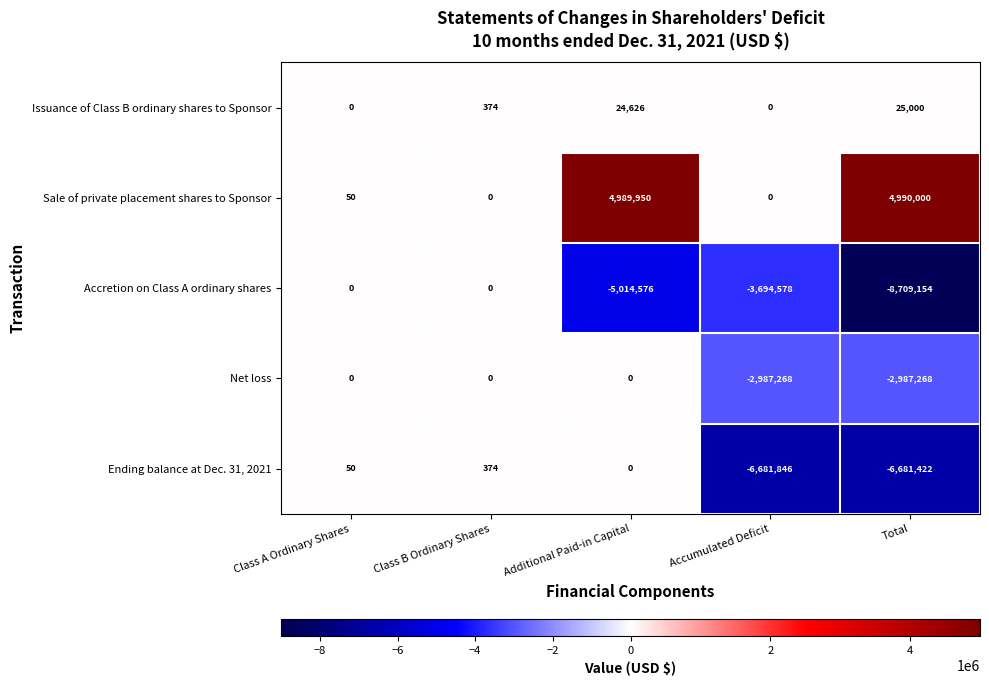

Reading left to right, what are all the values shown in this chart?

Issuance of Class B ordinary shares to Sponsor: Class A Ordinary Shares=0	Class B Ordinary Shares=374	Additional Paid-in Capital=24626	Accumulated Deficit=0	Total=25000
Sale of private placement shares to Sponsor: Class A Ordinary Shares=50	Class B Ordinary Shares=0	Additional Paid-in Capital=4989950	Accumulated Deficit=0	Total=4990000
Accretion on Class A ordinary shares: Class A Ordinary Shares=0	Class B Ordinary Shares=0	Additional Paid-in Capital=-5014576	Accumulated Deficit=-3694578	Total=-8709154
Net loss: Class A Ordinary Shares=0	Class B Ordinary Shares=0	Additional Paid-in Capital=0	Accumulated Deficit=-2987268	Total=-2987268
Ending balance at Dec. 31, 2021: Class A Ordinary Shares=50	Class B Ordinary Shares=374	Additional Paid-in Capital=0	Accumulated Deficit=-6681846	Total=-6681422